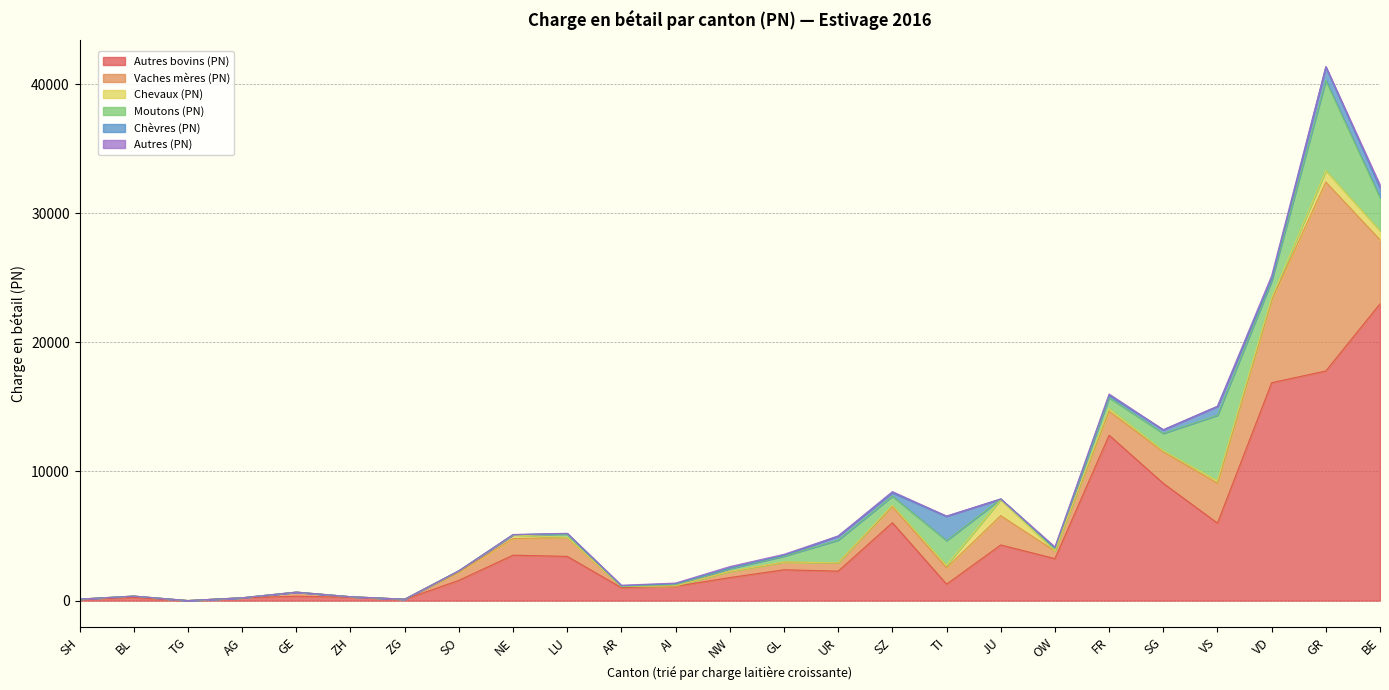

True or false: Chevaux (PN) and Autres bovins (PN) intersect in this chart.

False